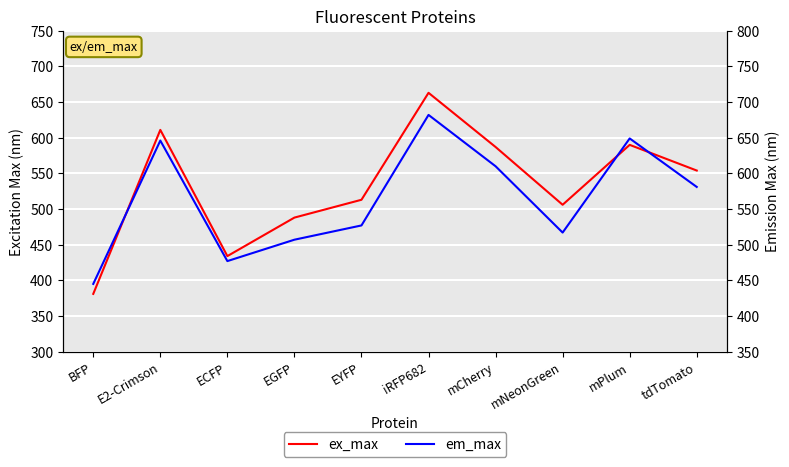

Reading left to right, what are all the values shown in this chart?

ex_max: 381	611	434	488	513	663	587	506	590	554
em_max: 445	646	477	507	527	682	610	517	649	581